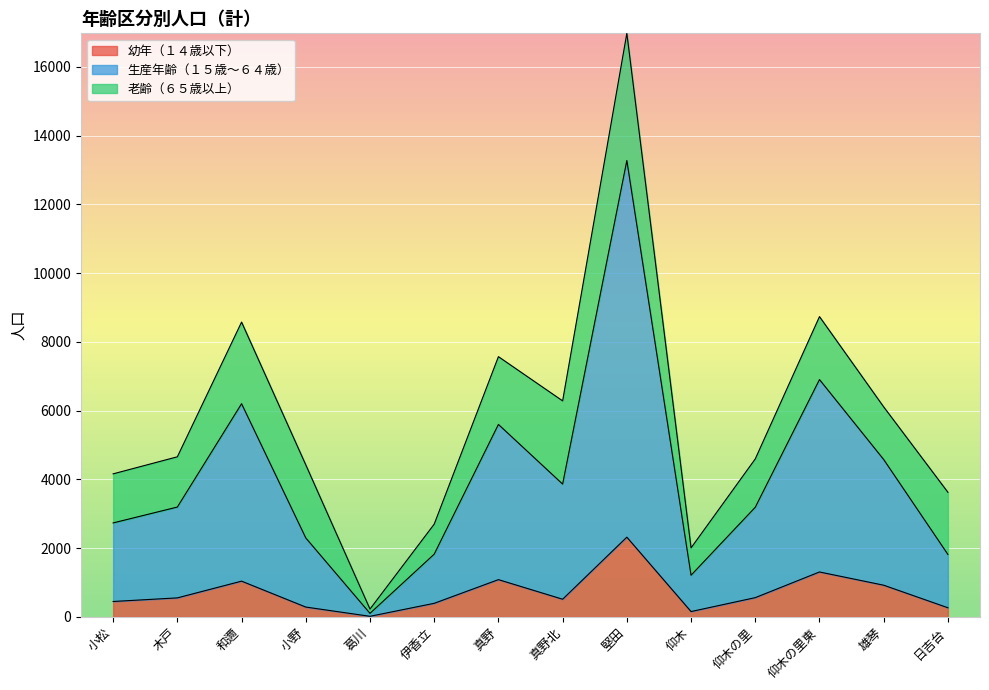

What is the difference between the 幼年（１４歳以下） values at 日吉台 and 真野?

818